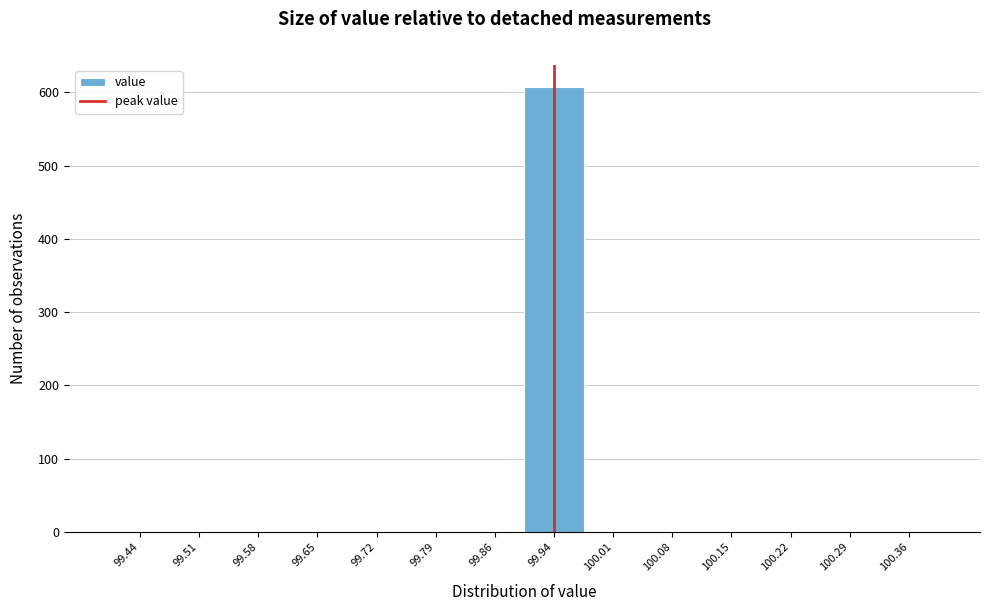

Reading left to right, transcribe this chart: for each bar, give the range it covers on the x-axis and its height. Neither the bar edges nor the heights are printed on the chart, so give them approximately, as read against the axes.

99.40 to 99.47: 0
99.47 to 99.54: 0
99.54 to 99.61: 0
99.61 to 99.69: 0
99.69 to 99.76: 0
99.76 to 99.83: 0
99.83 to 99.90: 0
99.90 to 99.97: 610
99.97 to 100.04: 0
100.04 to 100.11: 0
100.11 to 100.19: 0
100.19 to 100.26: 0
100.26 to 100.33: 0
100.33 to 100.40: 0